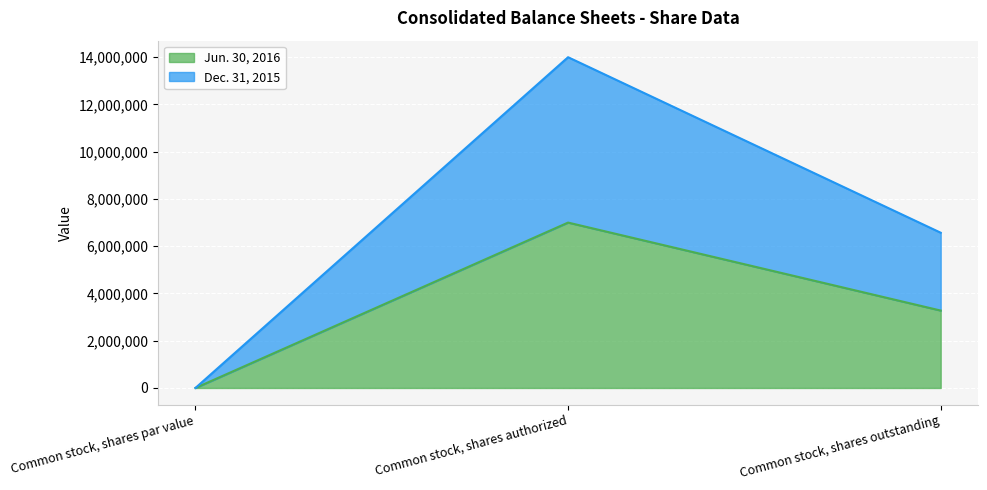

The Jun. 30, 2016 series shows 1516062 at Common stock, shares outstanding. True or false?

False